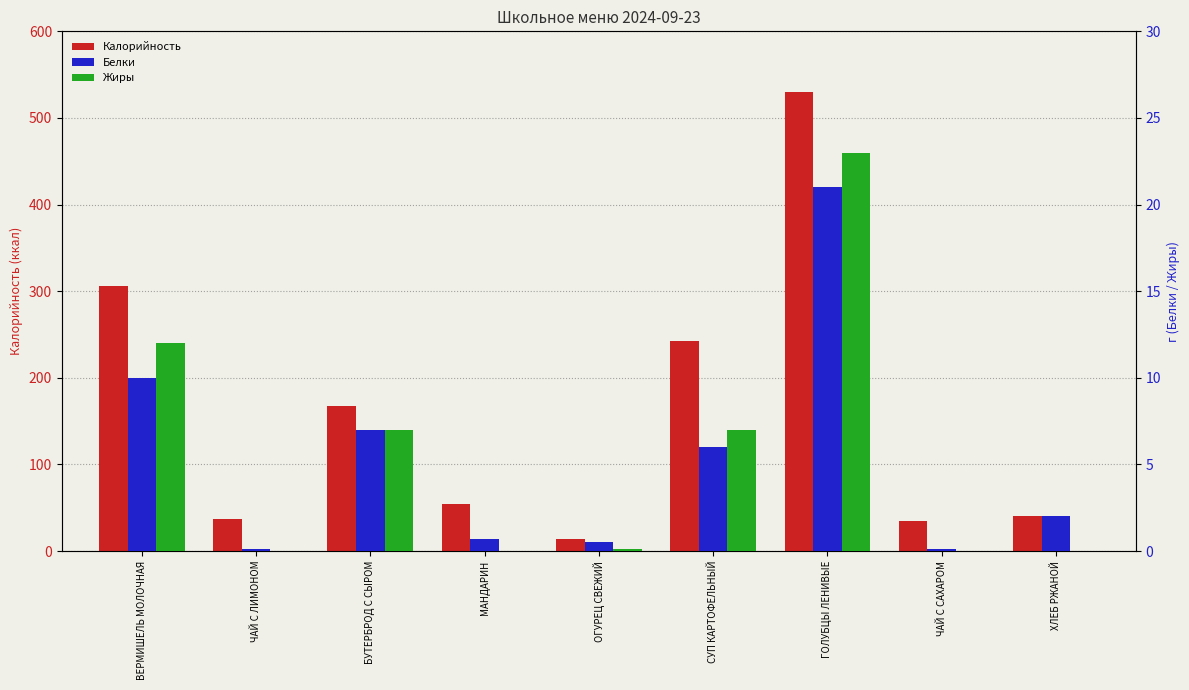

What position from the right is ВЕРМИШЕЛЬ МОЛОЧНАЯ?

9